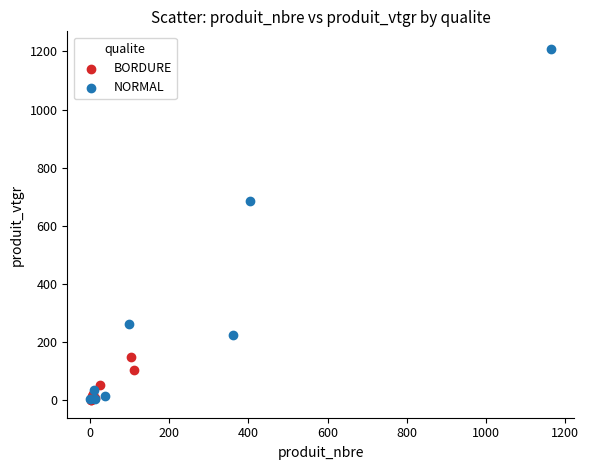

Which series has the largest Y range (max minus min)?

NORMAL